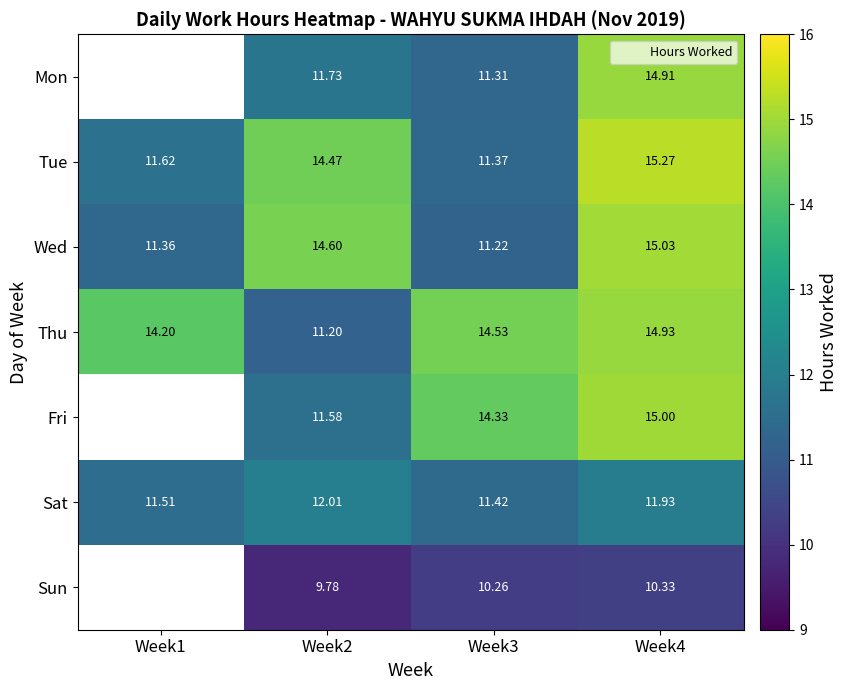

The Wed series shows 11.4 at Week1. True or false?

True